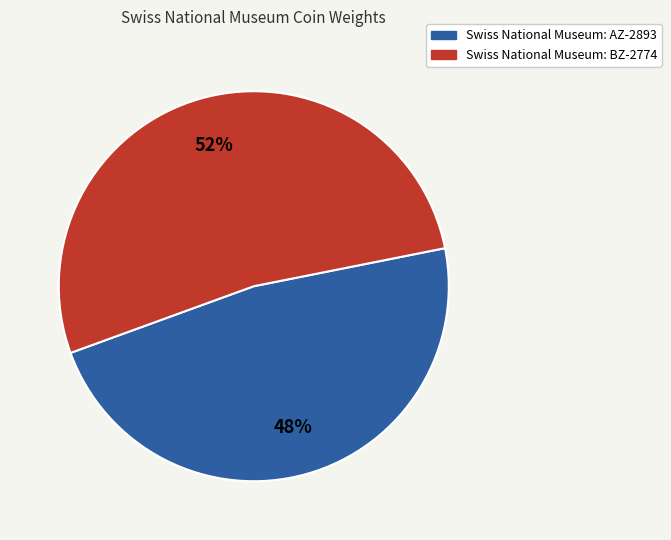

What percentage is the Swiss National Museum: BZ-2774 slice, to the nearest percent?

52%